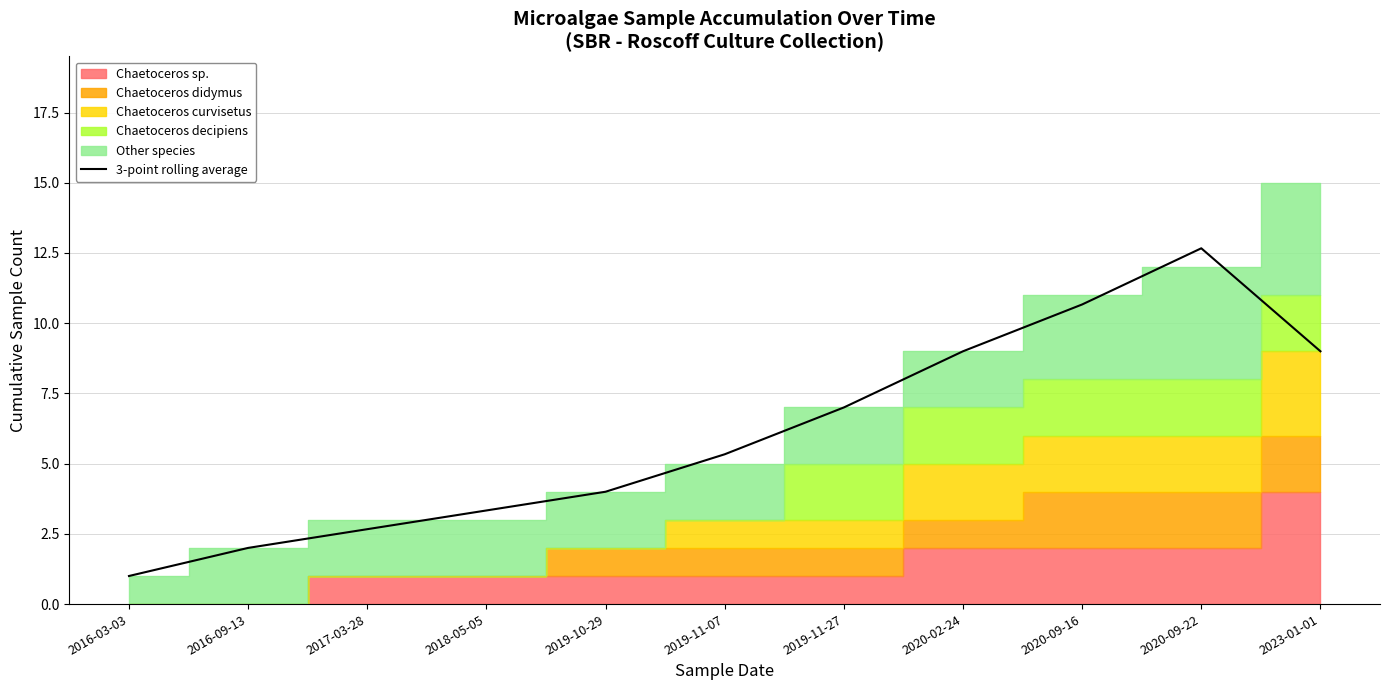

Rank the categories by value from highest to lowest.

2020-09-22, 2020-09-16, 2020-02-24, 2023-01-01, 2019-11-27, 2019-11-07, 2019-10-29, 2018-05-05, 2017-03-28, 2016-09-13, 2016-03-03